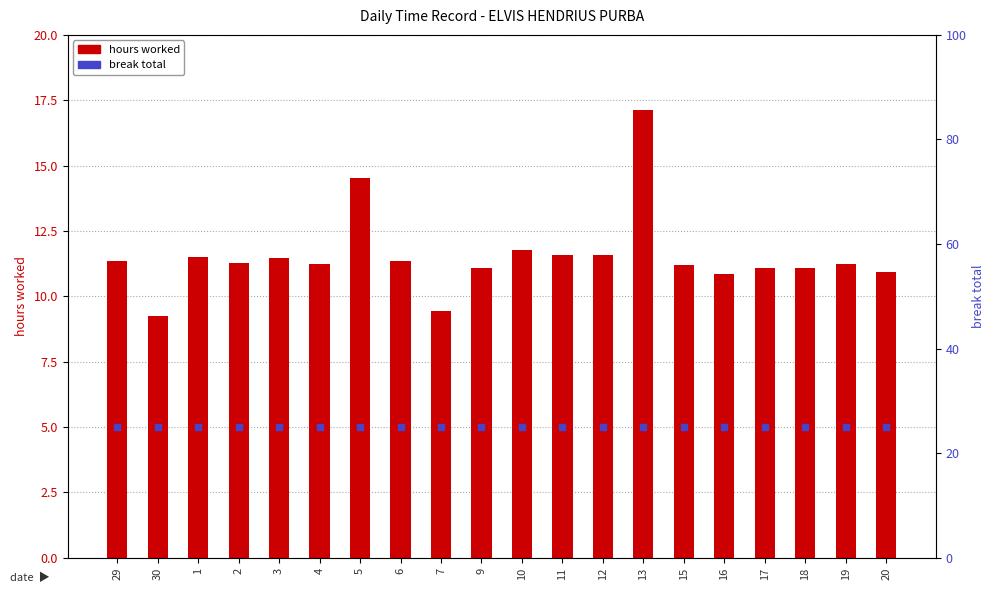

At how many categories does at least one series exceed 13?

20